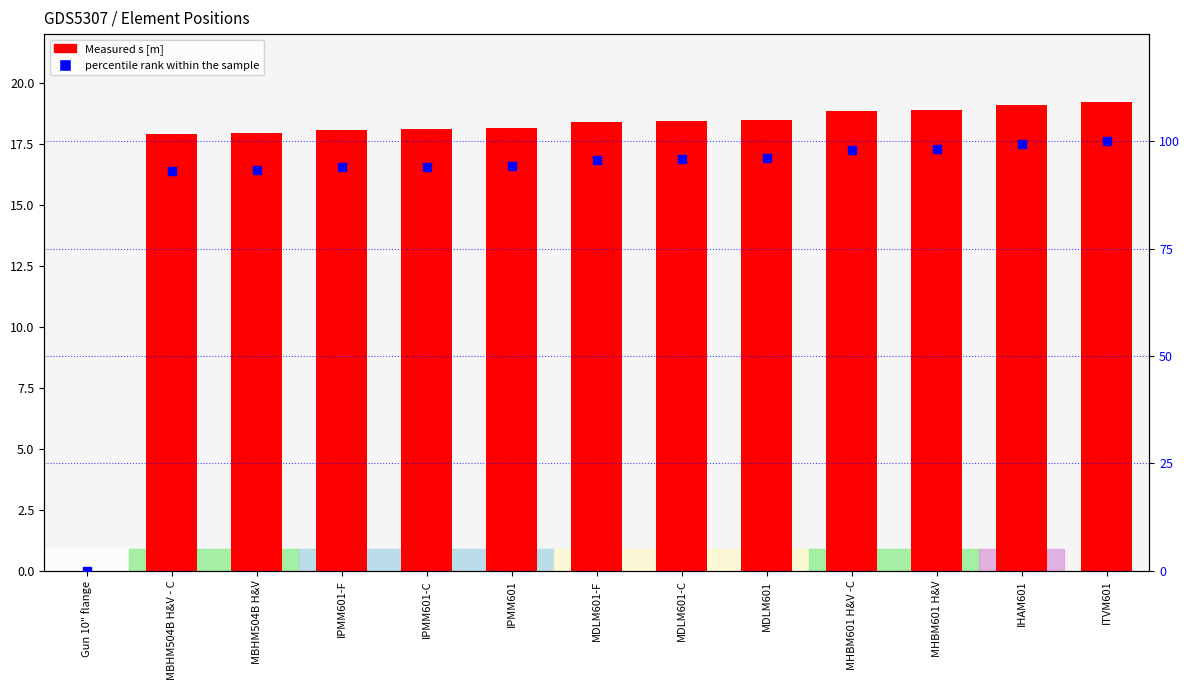

Which series has the largest total across all categories?

percentile rank within the sample